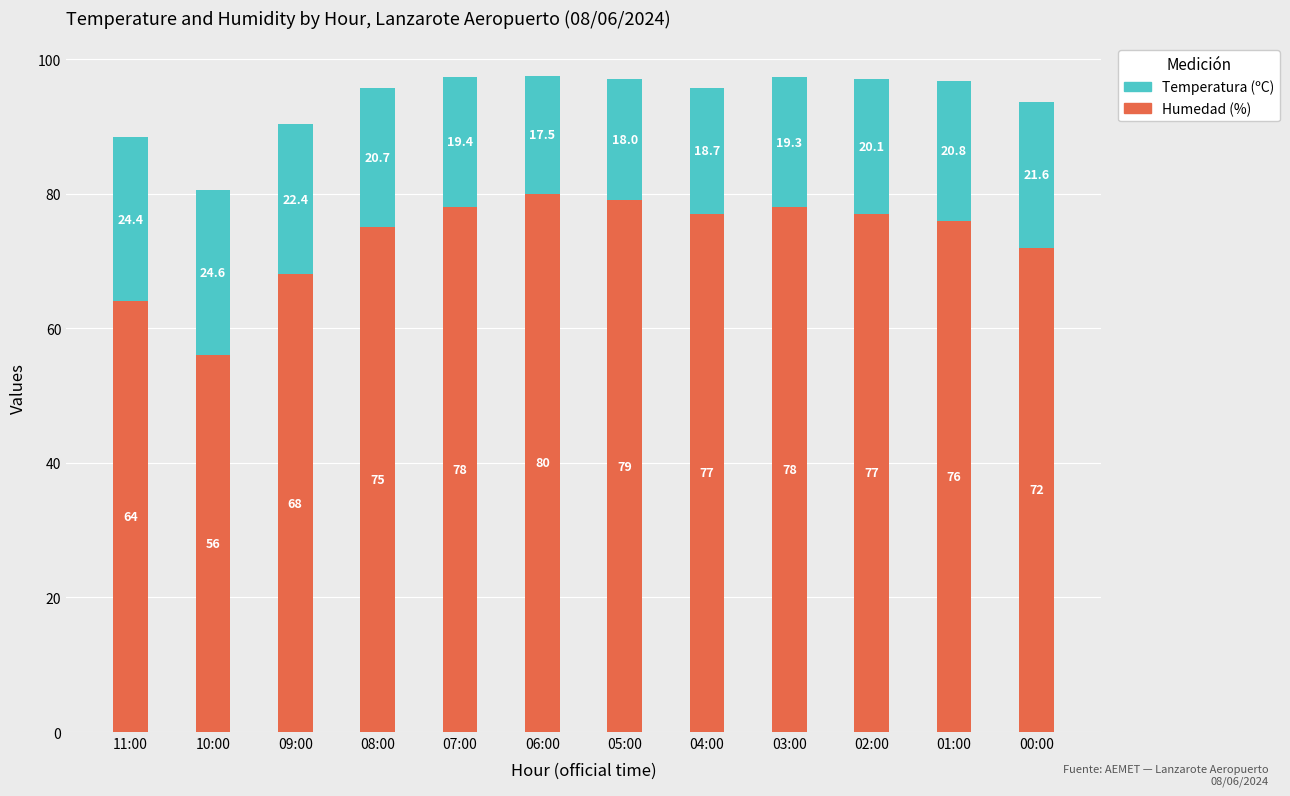

Reading left to right, list the values for the Humedad (%) series.

11:00=64.0	10:00=56.0	09:00=68.0	08:00=75.0	07:00=78.0	06:00=80.0	05:00=79.0	04:00=77.0	03:00=78.0	02:00=77.0	01:00=76.0	00:00=72.0